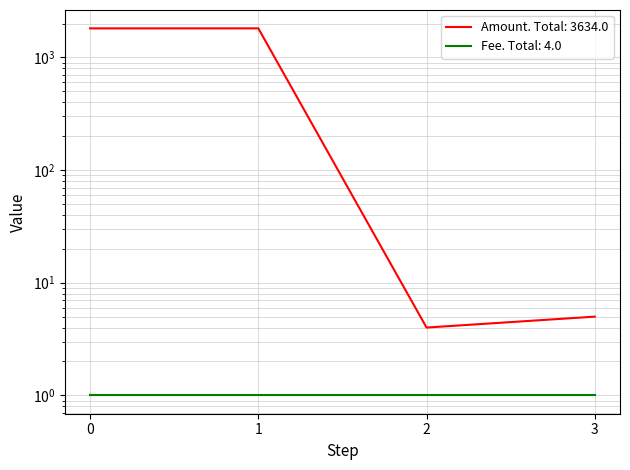

What is the maximum value shown in the chart?

1813